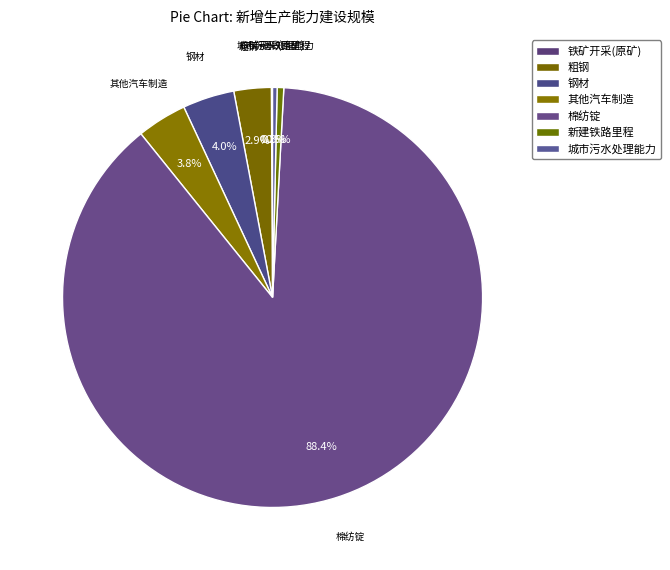

Do 粗钢 and 城市污水处理能力 together represent more than half of the pie?

No